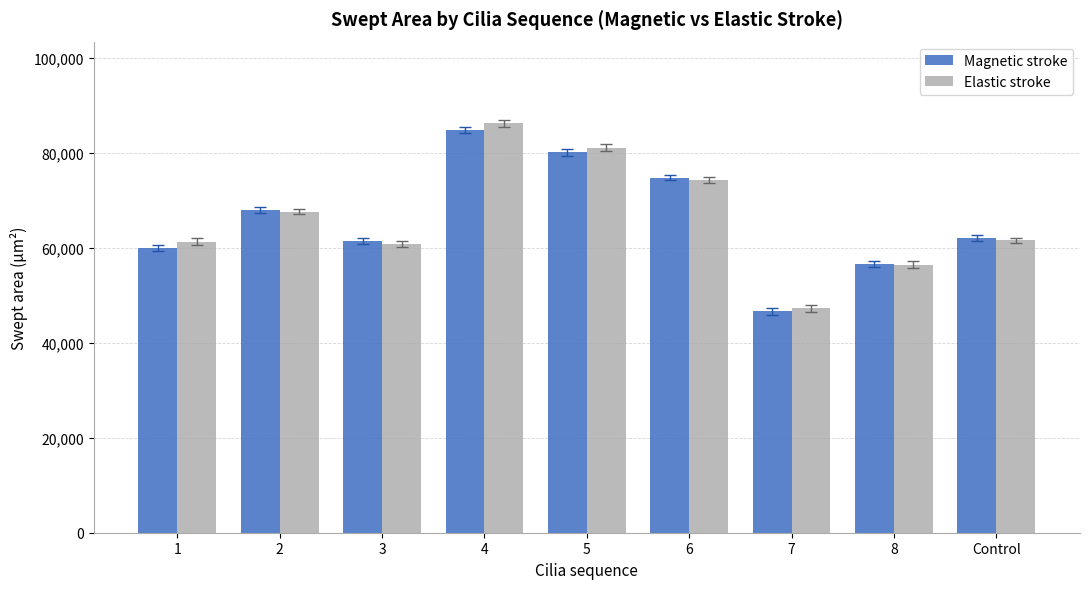

What is the total value across all series at 6?

149092